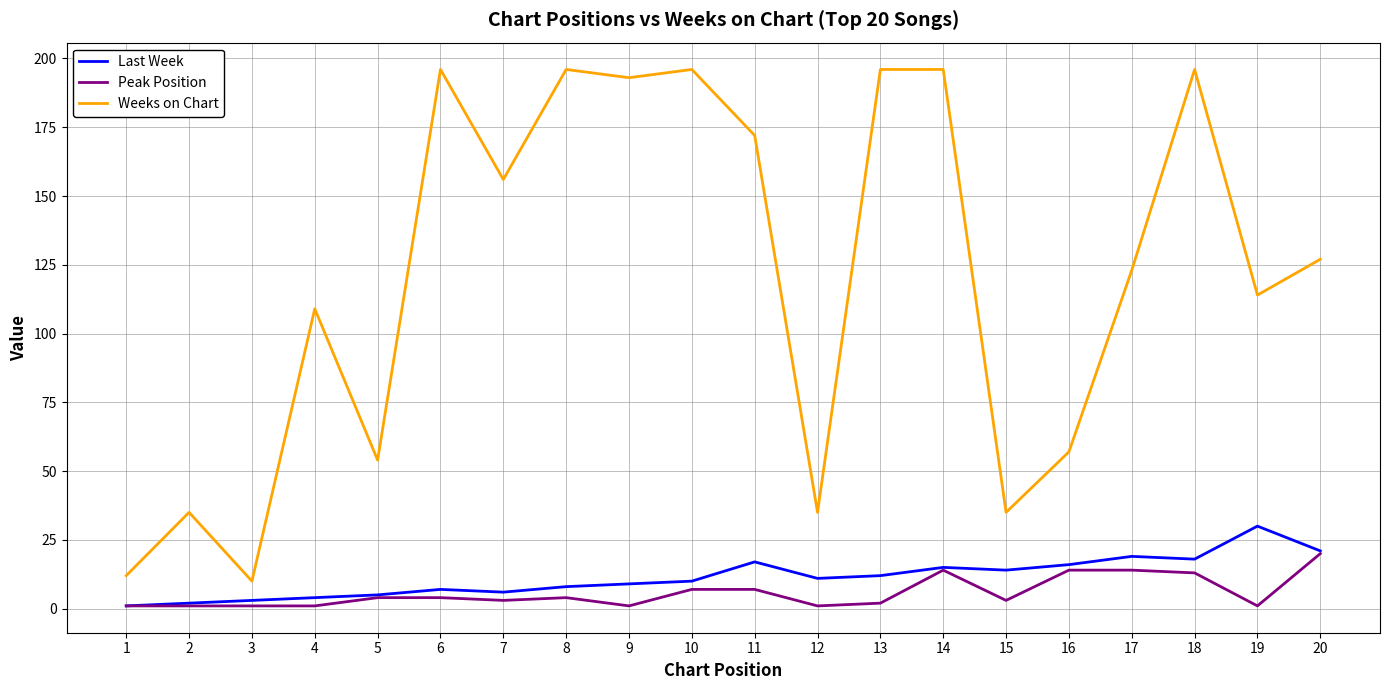

What is the sum of all Last Week values?

228